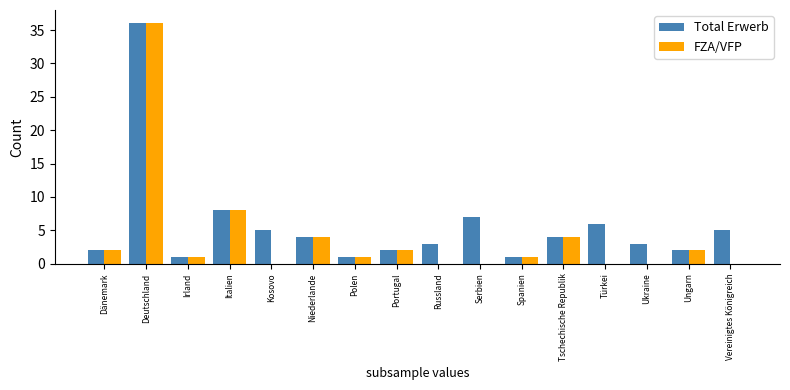

Which series has the largest total across all categories?

Total Erwerb